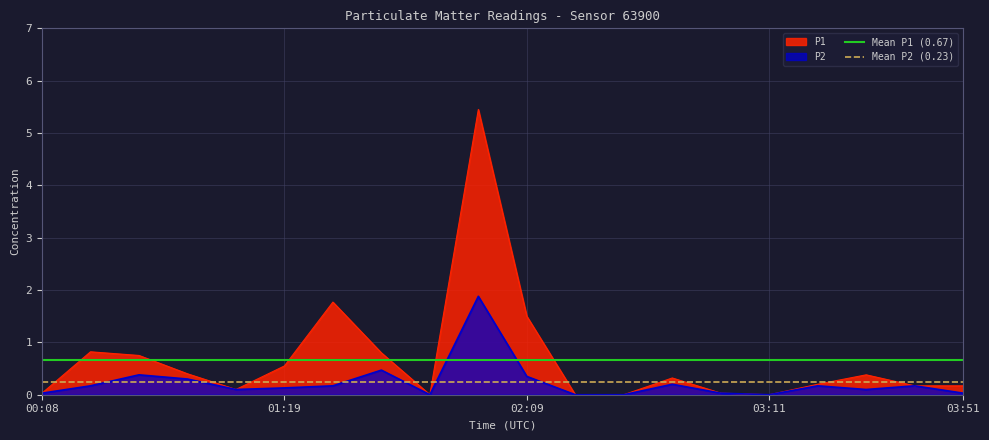

Is it true that Mean P2 (0.23) equals 0.1 at 01:19?

False